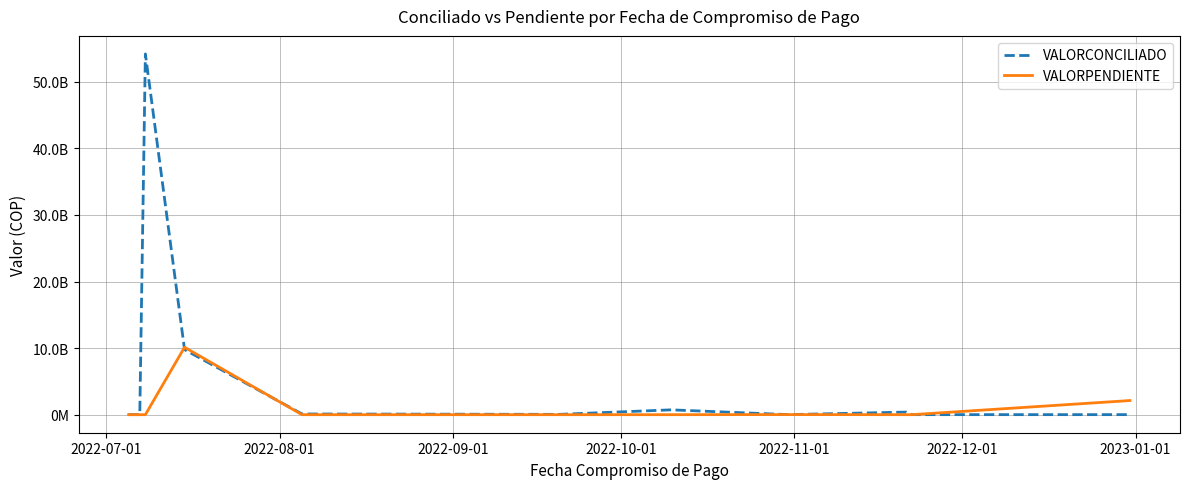

What are all the series names shown in the legend?

VALORCONCILIADO, VALORPENDIENTE